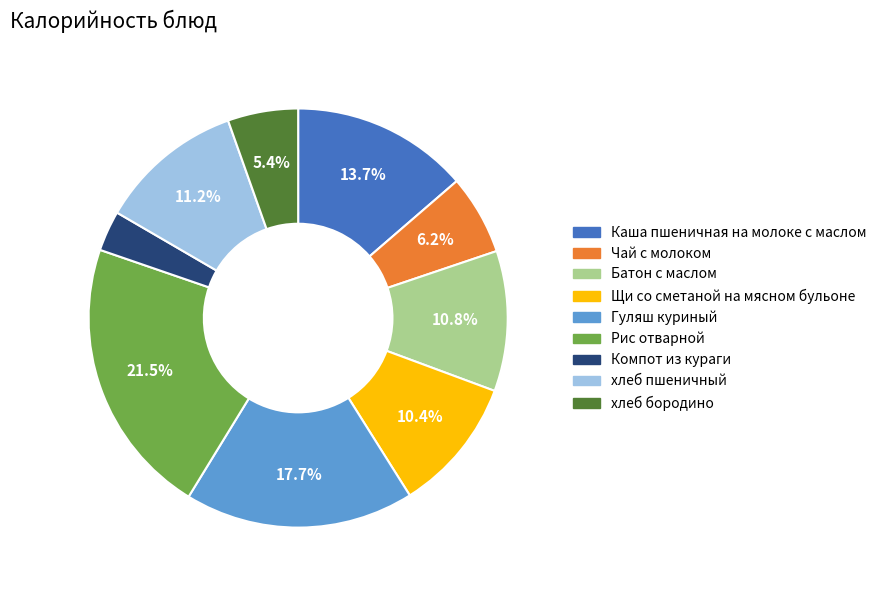

Between Компот из кураги and Рис отварной, which is larger?

Рис отварной